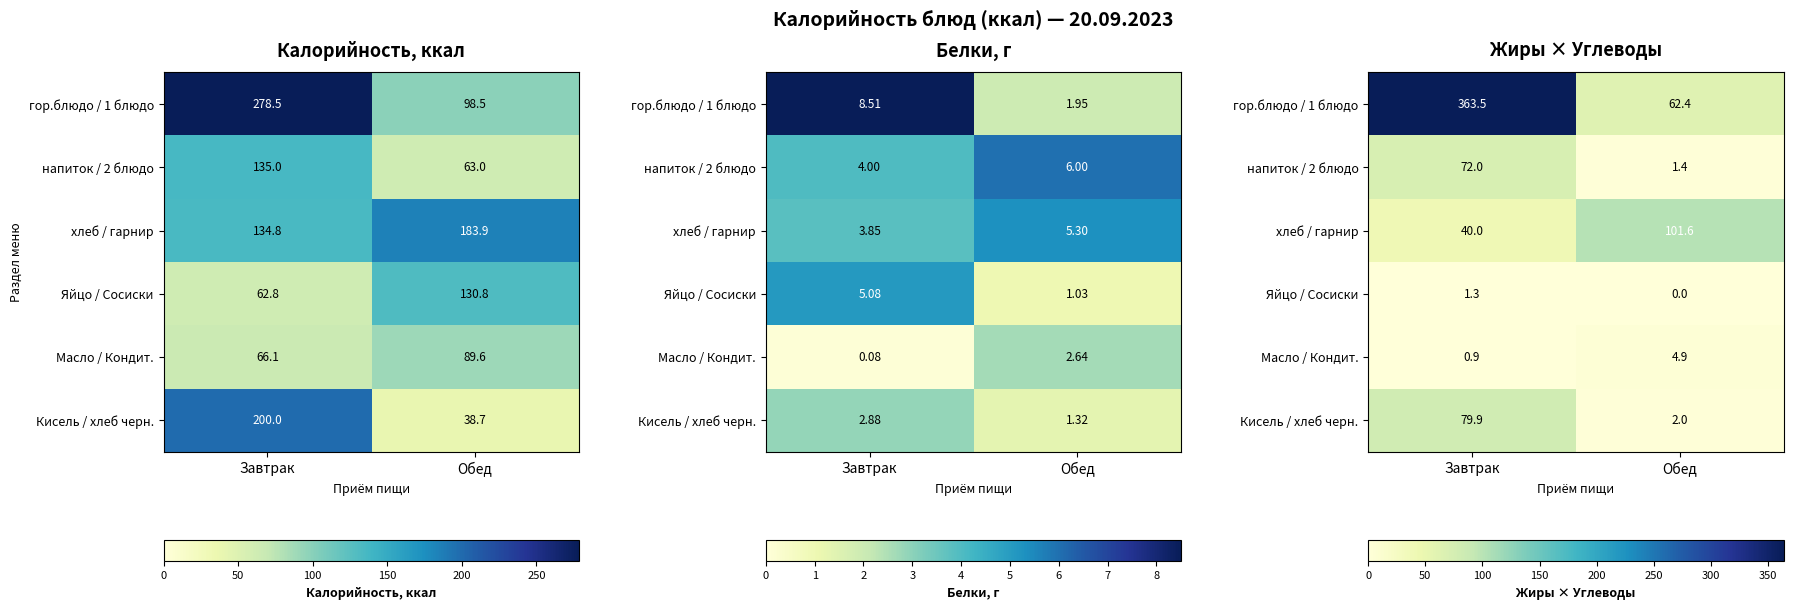

Where is гор.блюдо / 1 блюдо nearest to the value 212?

Обед